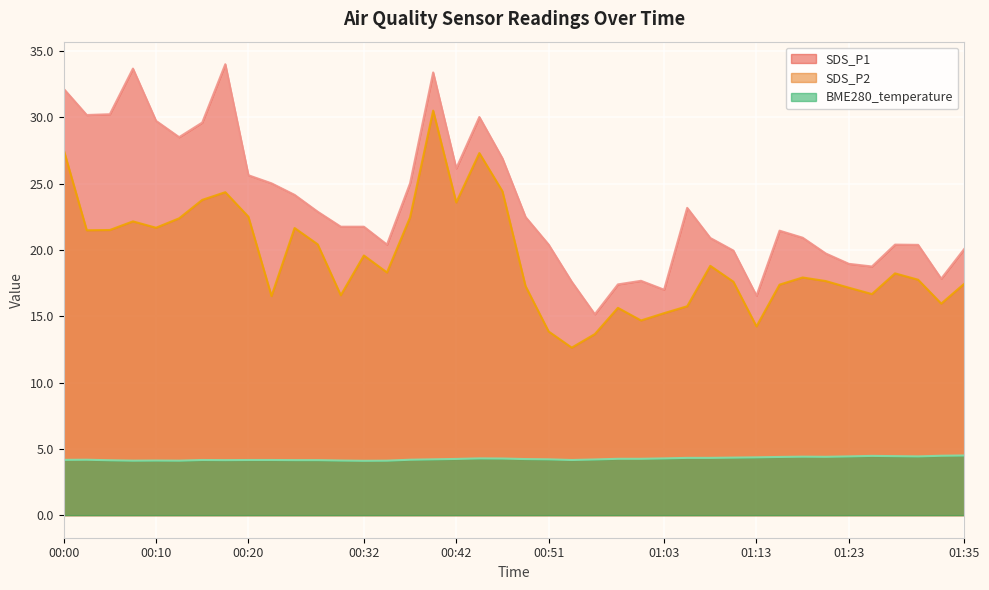

In BME280_temperature, how many points are lower than both neighbors (excluding endpoints)?

7